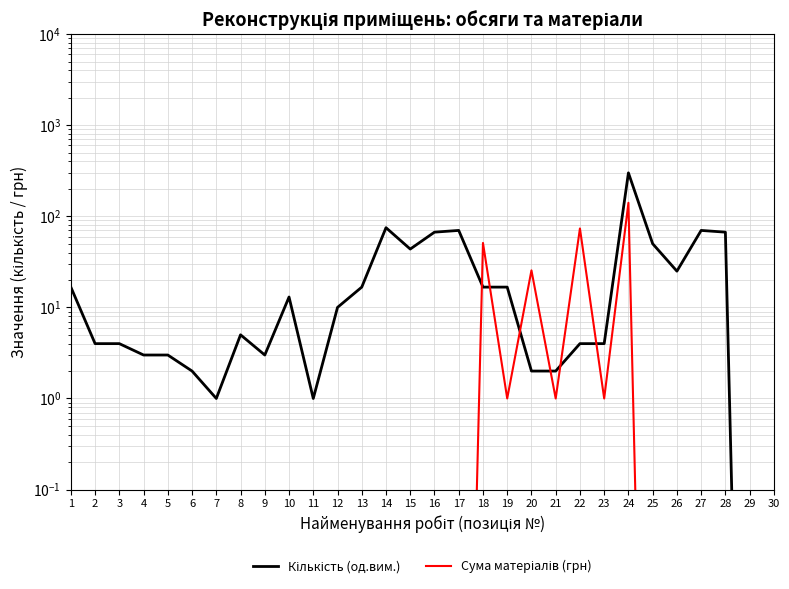

How many intersections are there between Кількість (од.вим.) and Сума матеріалів (грн)?

6